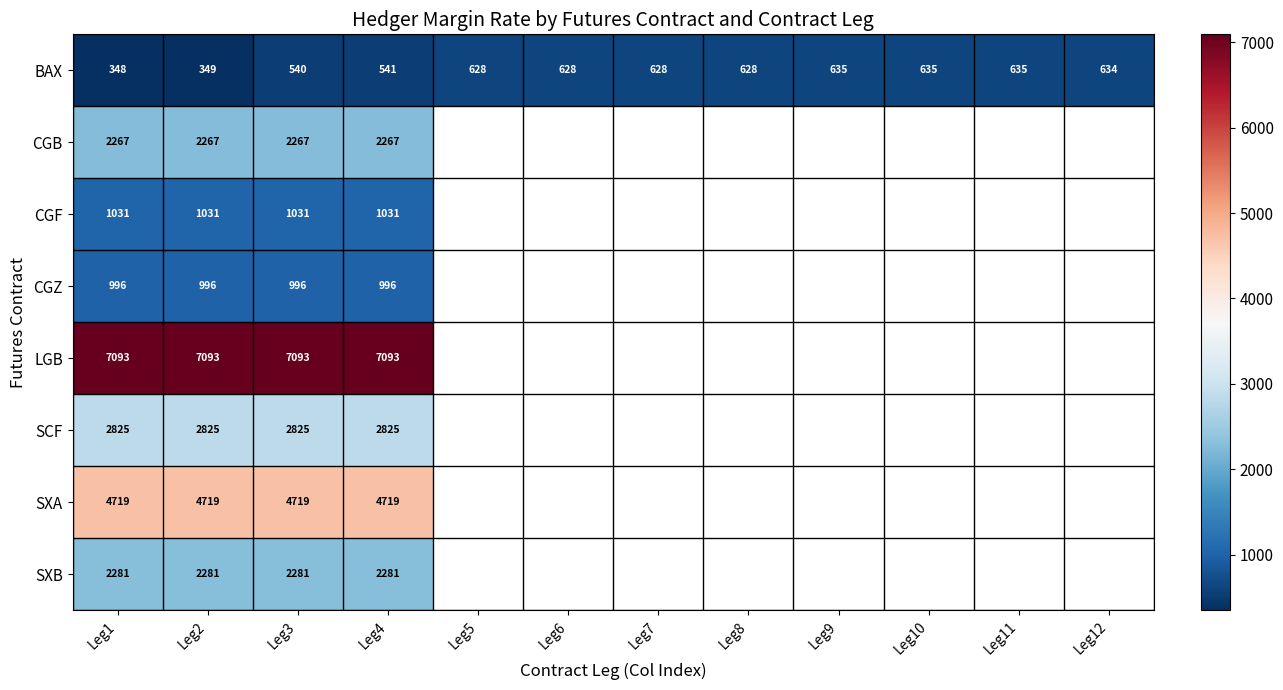

Rank the series at Leg2 from lowest to highest value.

BAX, CGZ, CGF, CGB, SXB, SCF, SXA, LGB